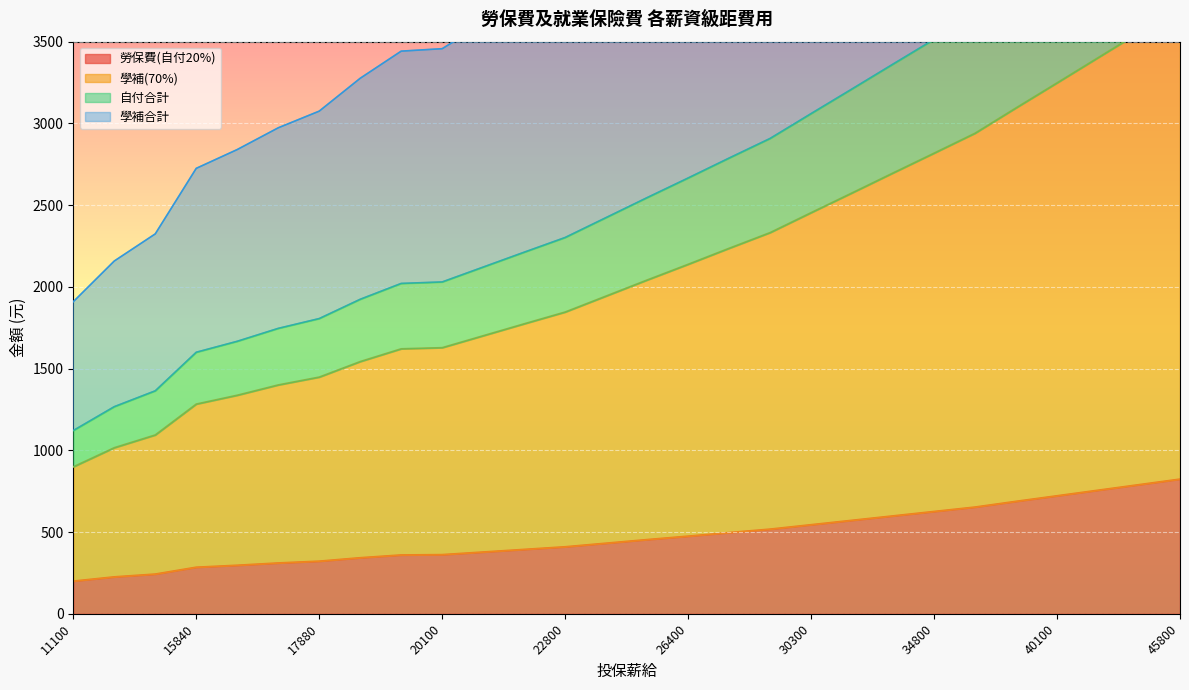

What is the difference between the second highest and minimum values in the 勞保費(自付20%) series?

590